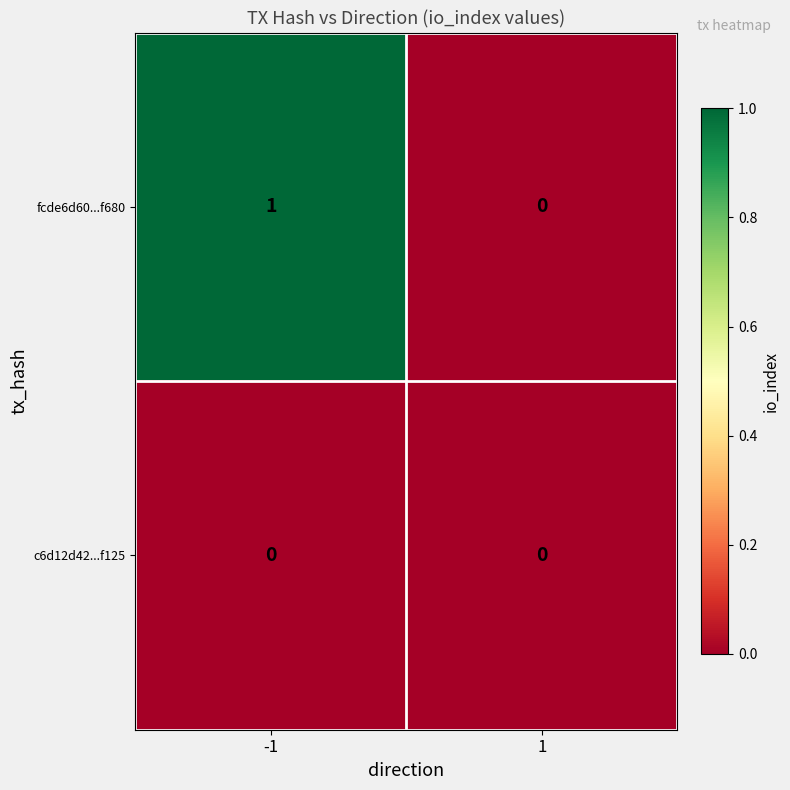

How many distinct data groups are displayed?

2